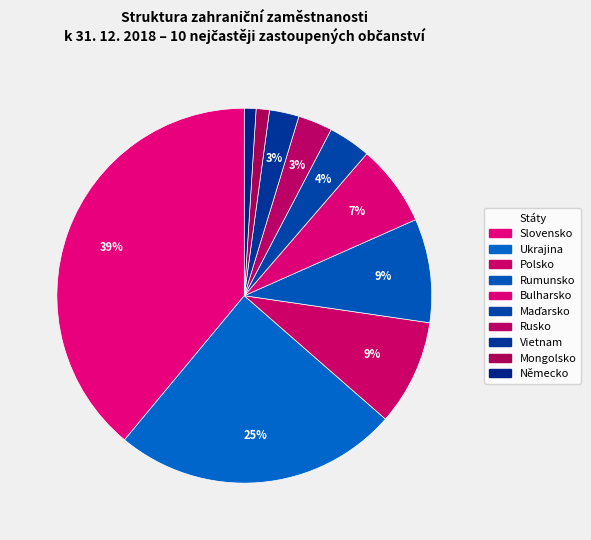

What is the change in value from Slovensko to Německo?

-186875